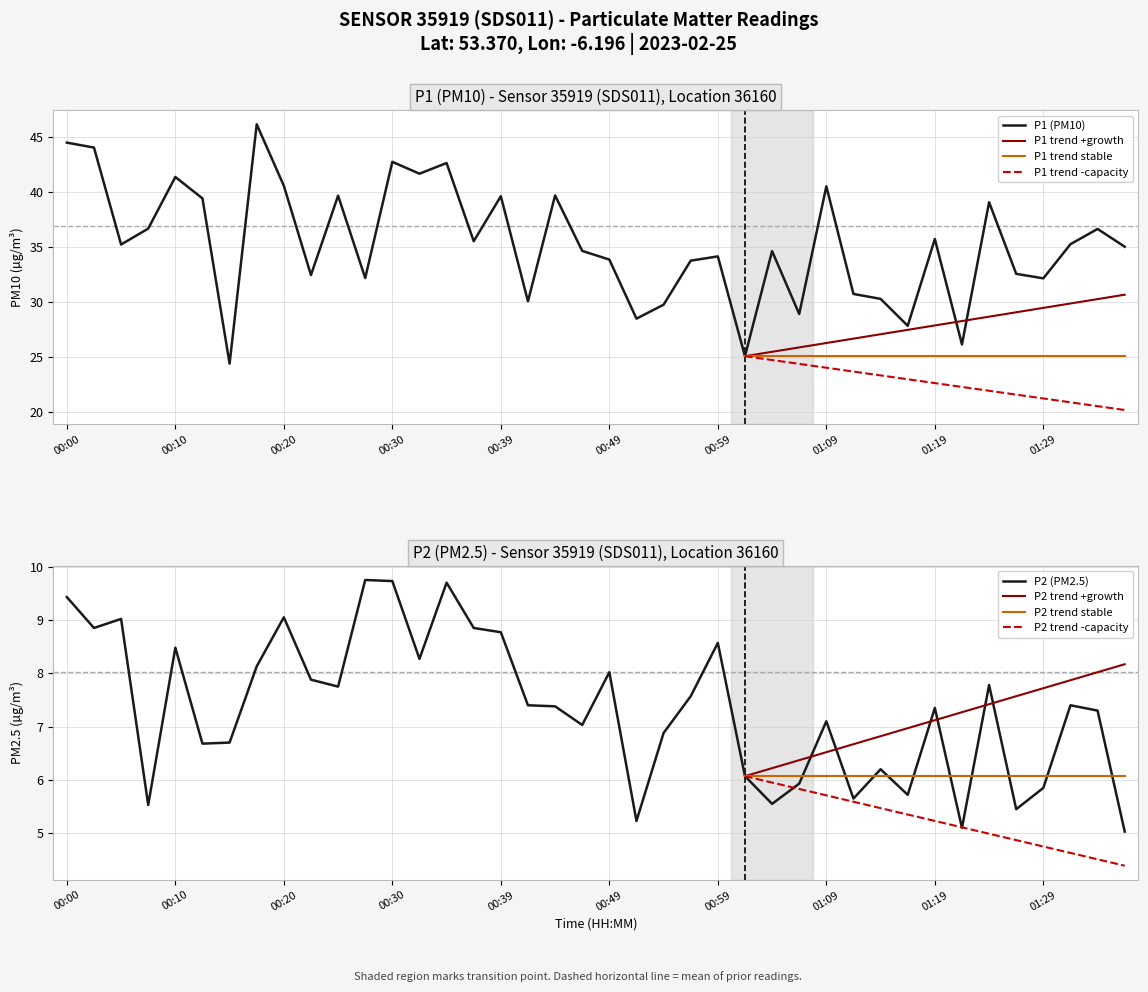

What is the minimum value for P1 trend -capacity?

20.2